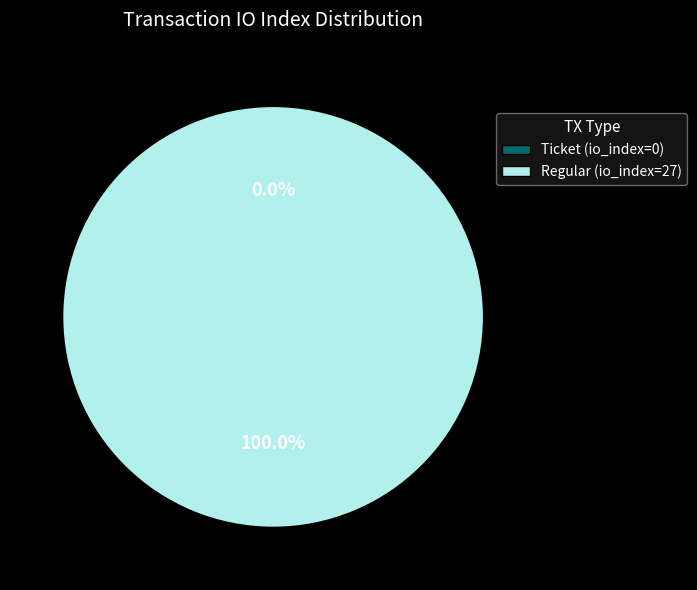

To the nearest percent, what is the combined percentage of Regular (io_index=27) and Ticket (io_index=0)?

100%